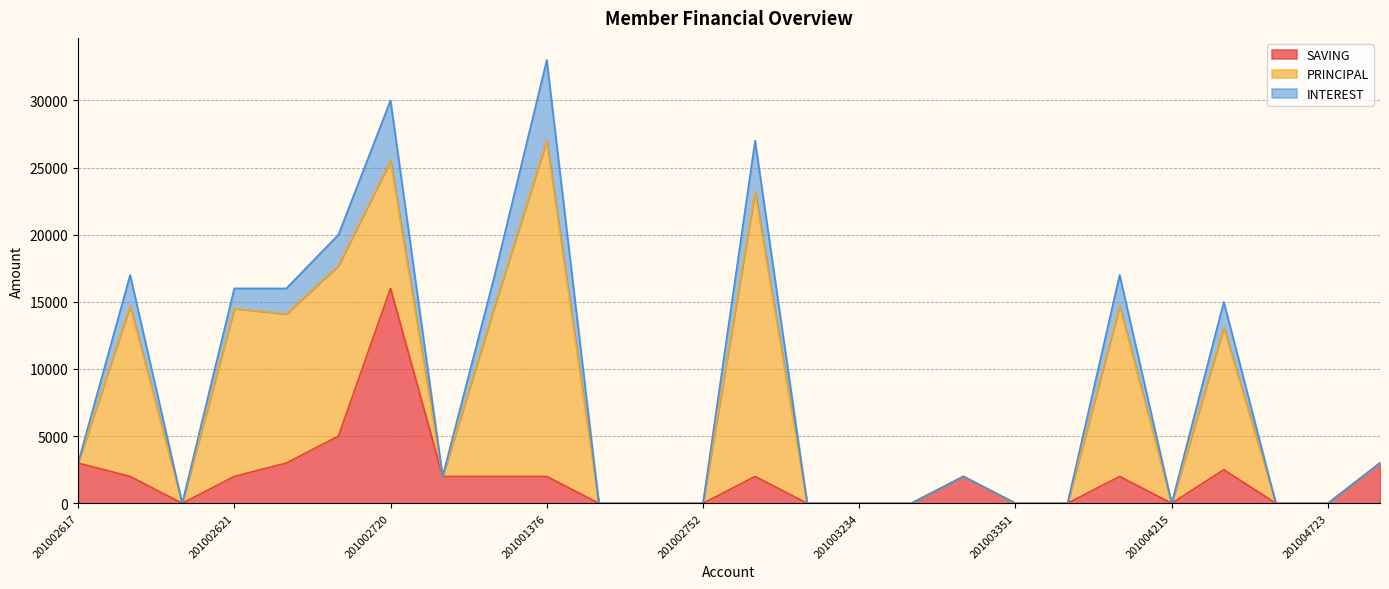

What is the sum of all PRINCIPAL values?

140700